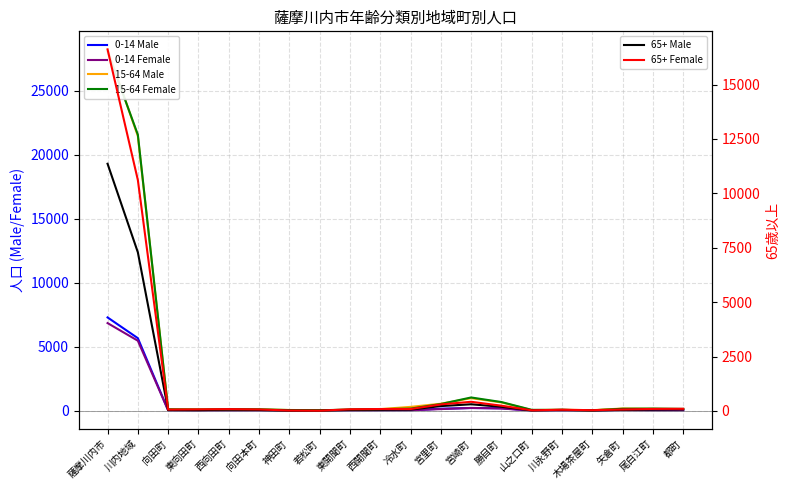

What is the average value of the 65+ Male series?

1000